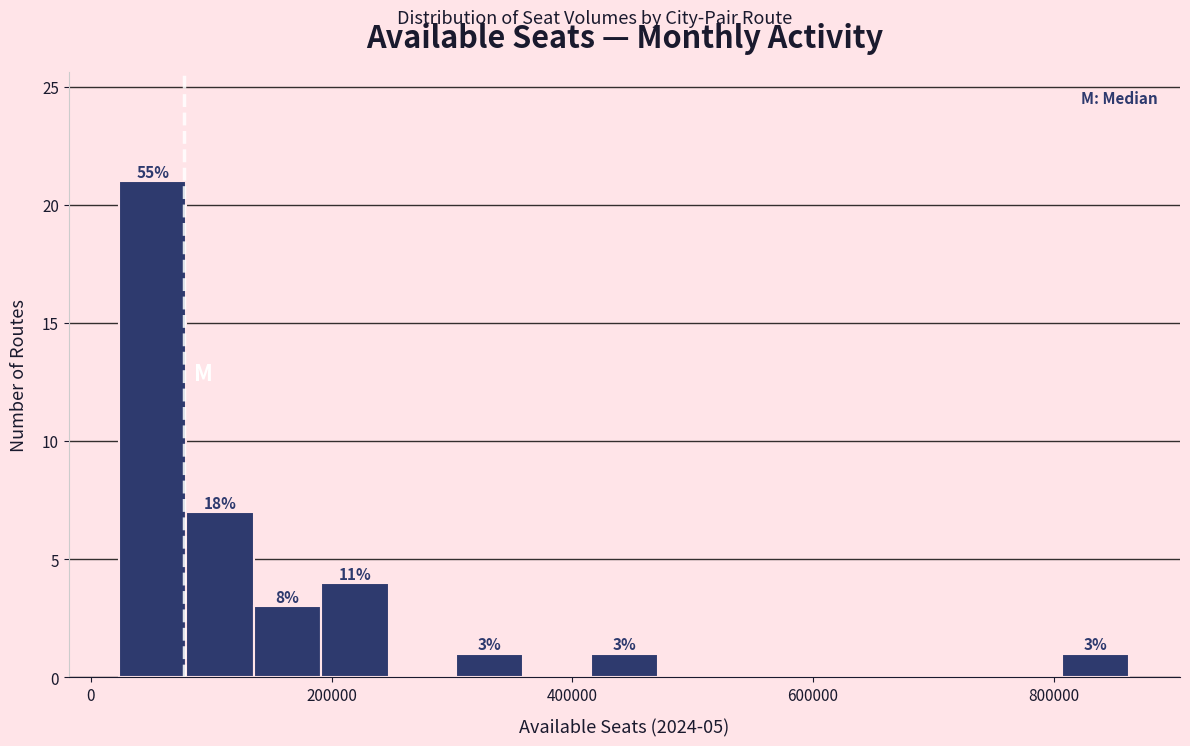

Read against the x-axis, roughly where is the centre of the tallest bar?

60000